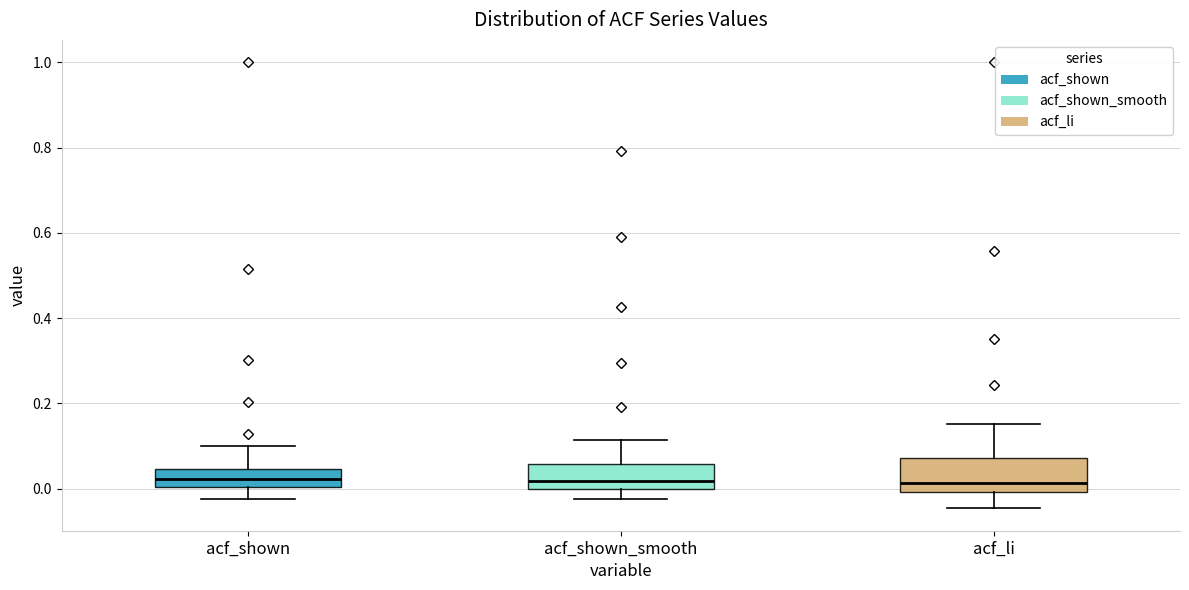

Reading left to right, read every box against the y-axis: the position of its median line, the range the box covers, and the ends of its whiskers. The values are not printed on the chart, so give them approximately, as read against the axis.

acf_shown: median 0.02, box 0.00 to 0.04, whiskers -0.02 to 0.10
acf_shown_smooth: median 0.02, box 0.00 to 0.06, whiskers -0.02 to 0.12
acf_li: median 0.02, box 0.00 to 0.08, whiskers -0.04 to 0.16